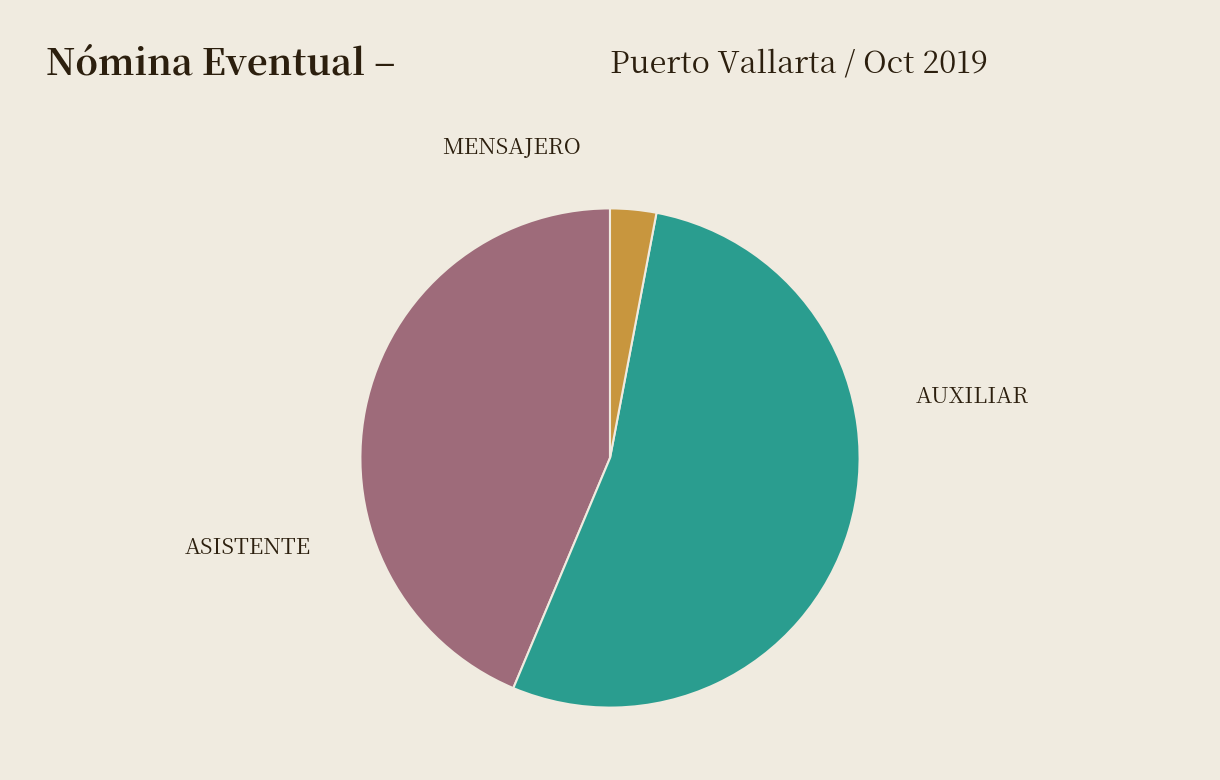

Is there a majority slice in this chart?

Yes